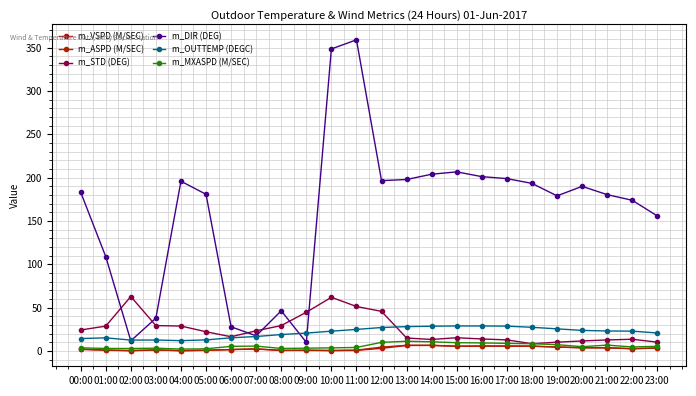

True or false: m_ASPD (M/SEC) and m_DIR (DEG) intersect in this chart.

False